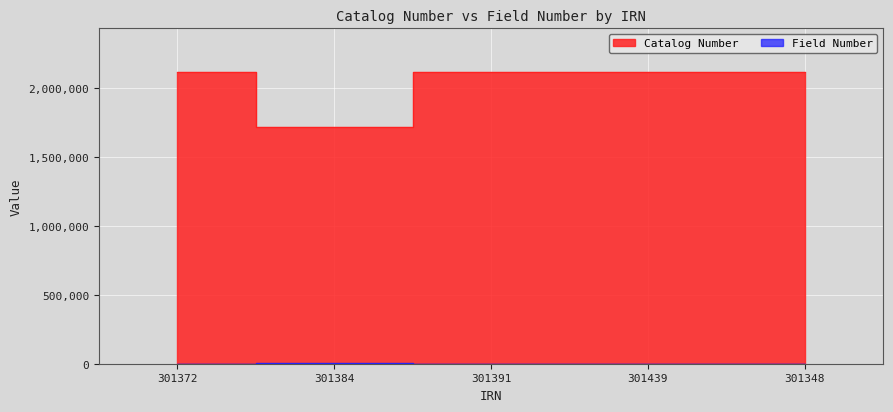

What is the average value of the Catalog Number series?

2033162